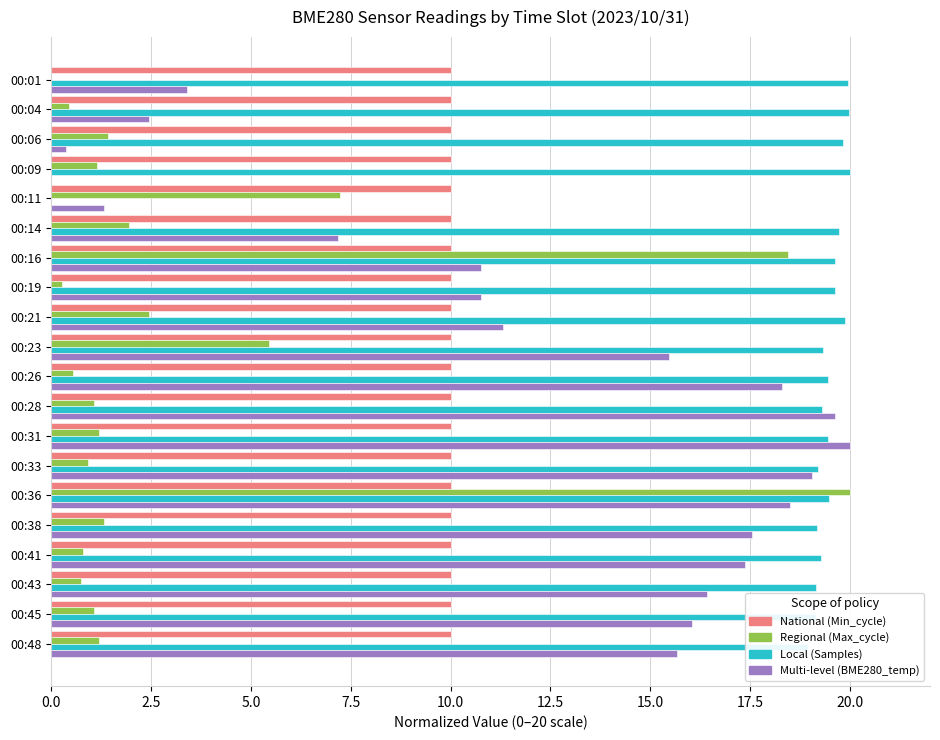

What is the total value across all series at 00:11?

18.6